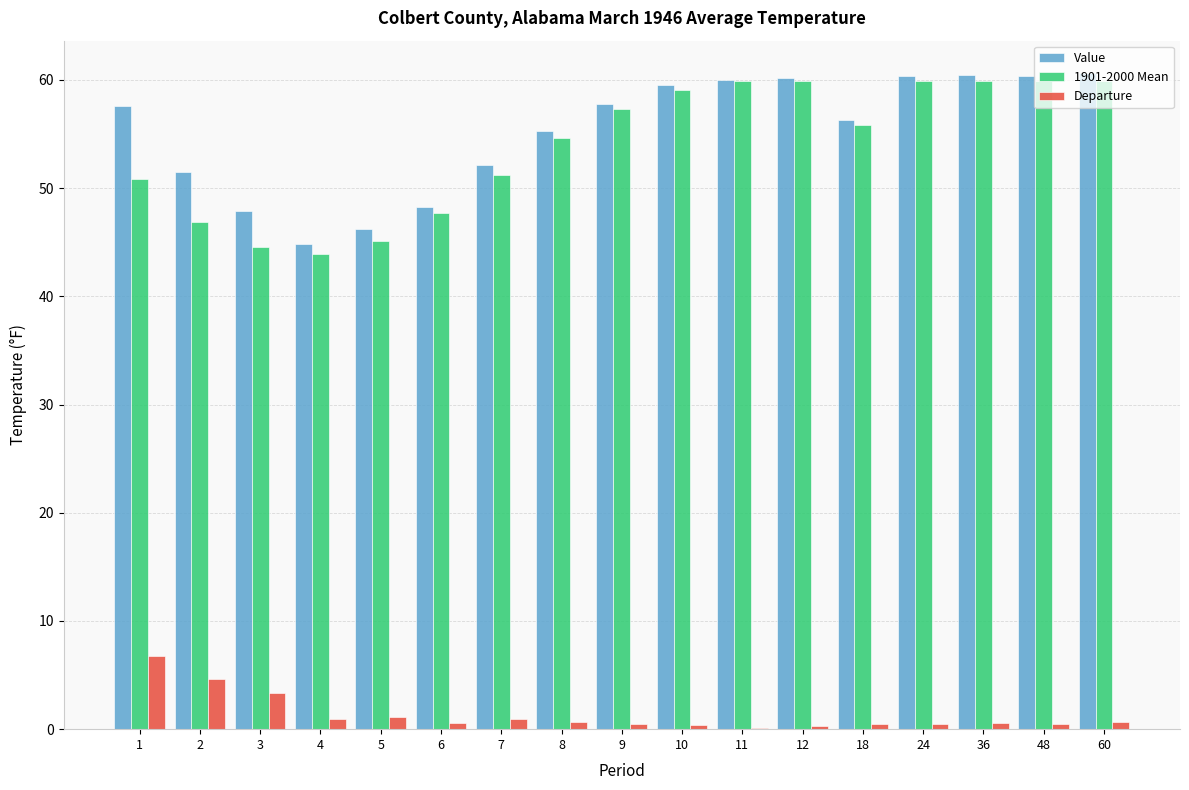

What is the spread (max minus min) of values at 2?

46.9